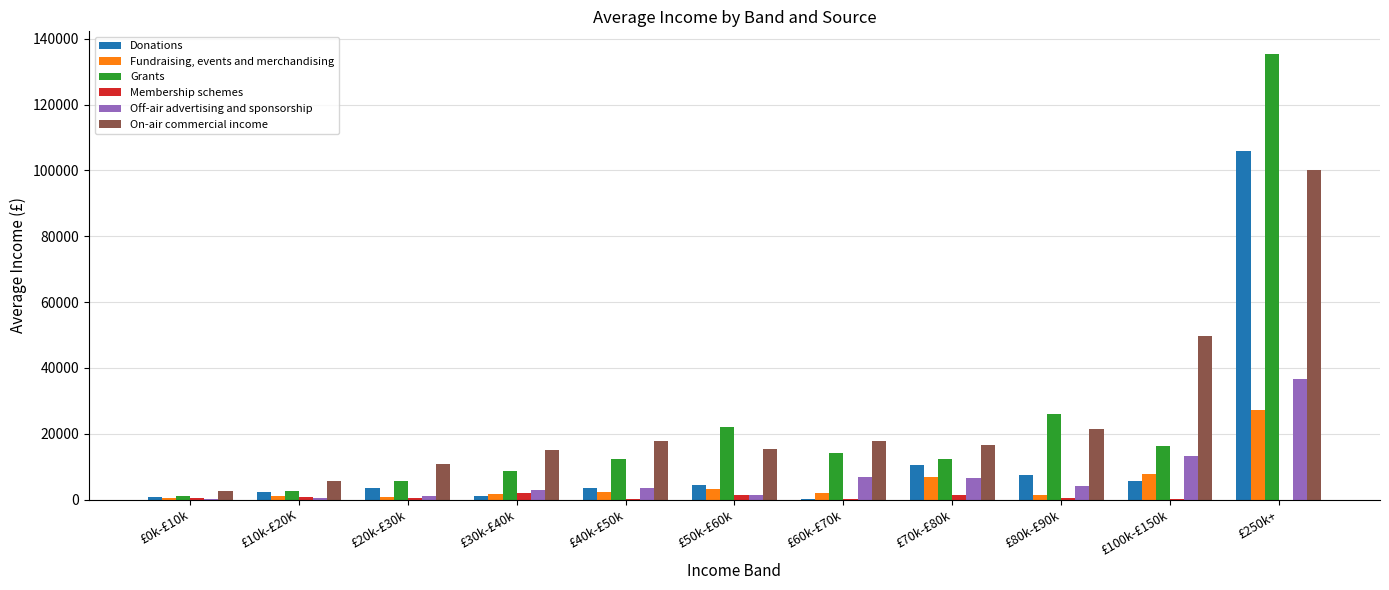

Between £70k-£80k and £250k+, which series saw the biggest shift?

Grants